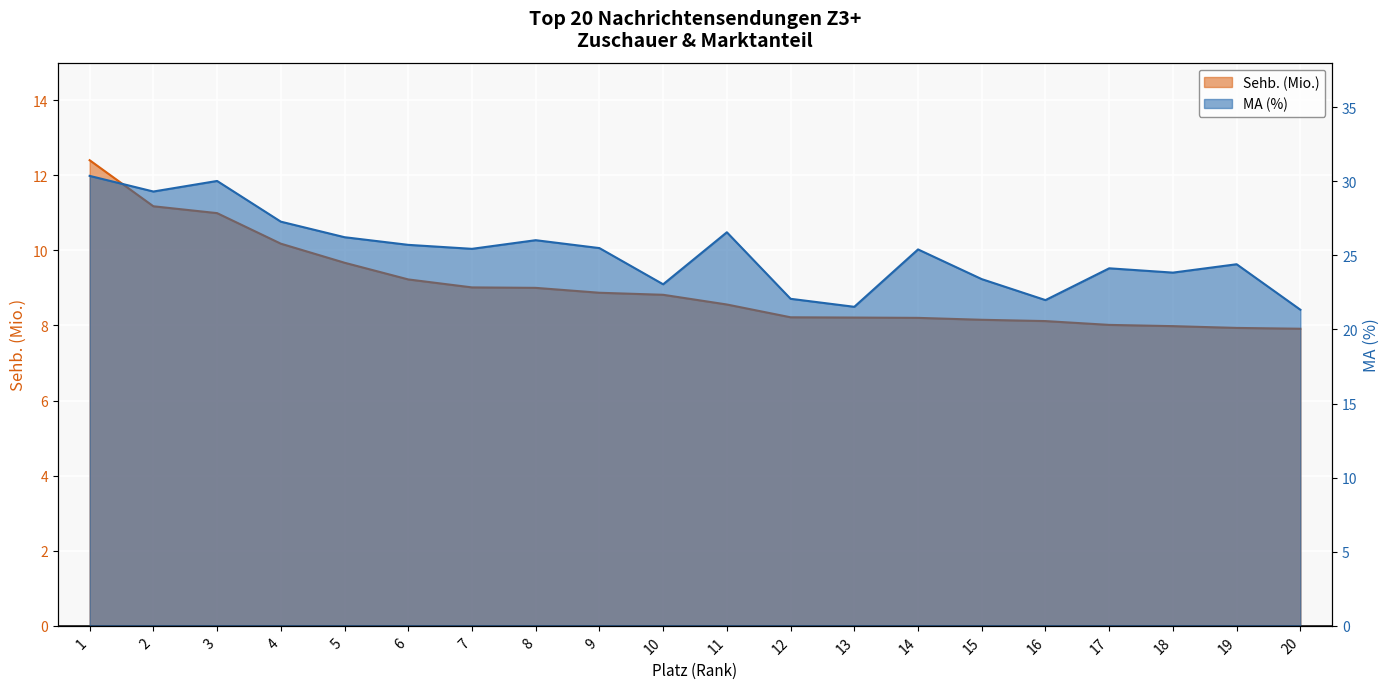

How many data points in Sehb. (Mio.) are less than 8?

3